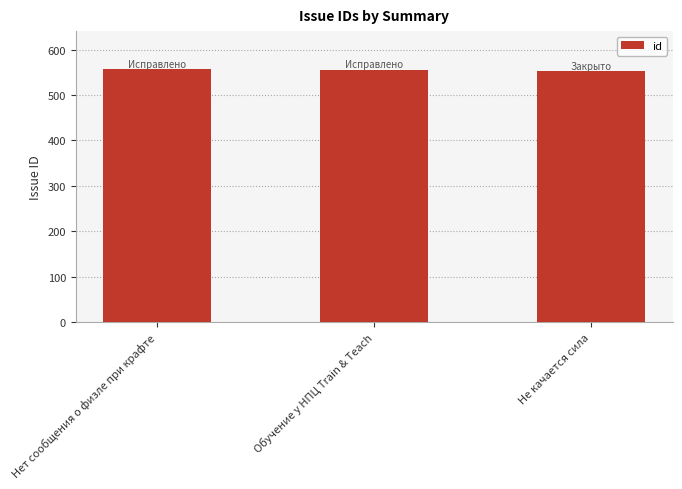

The value at Обучение у НПЦ Train & Teach is 556. True or false?

True